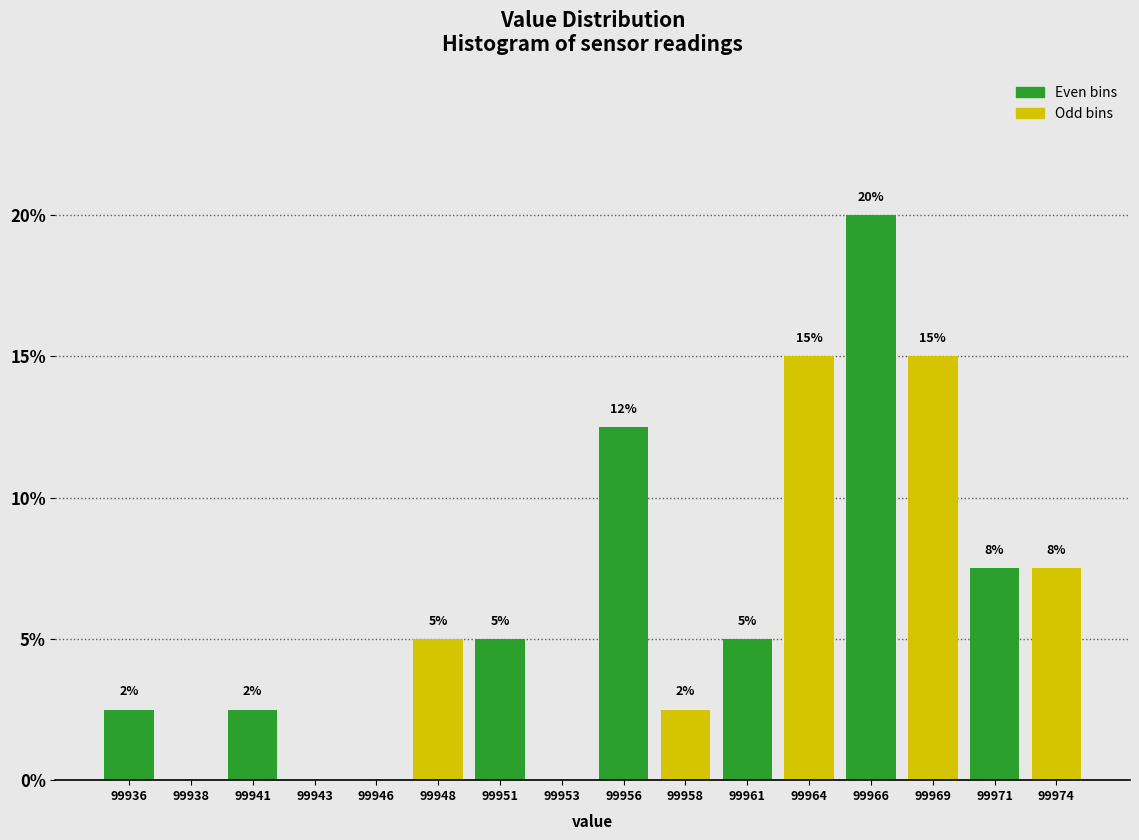

Between 99941 and 99964, which is larger?

99964